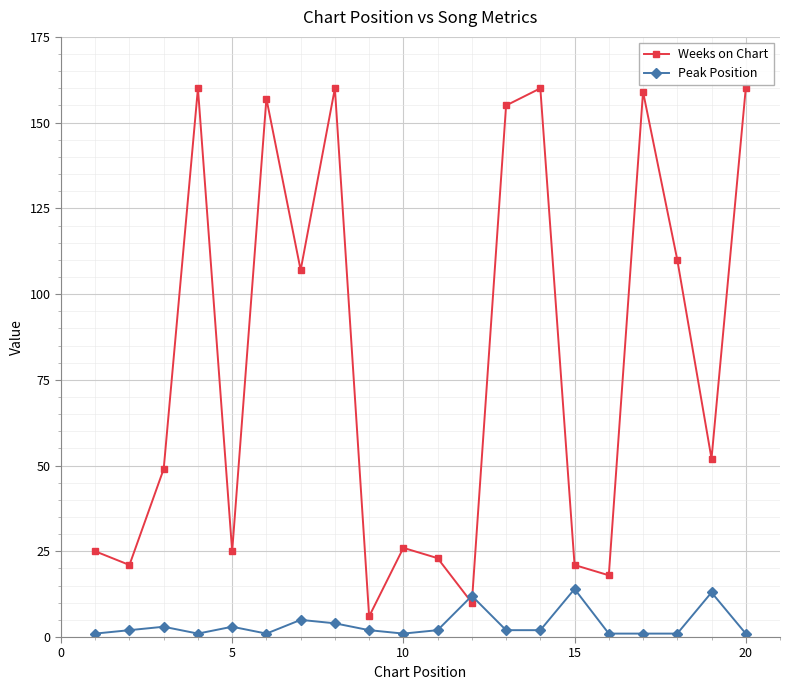

At how many categories does at least one series exceed 70?

9